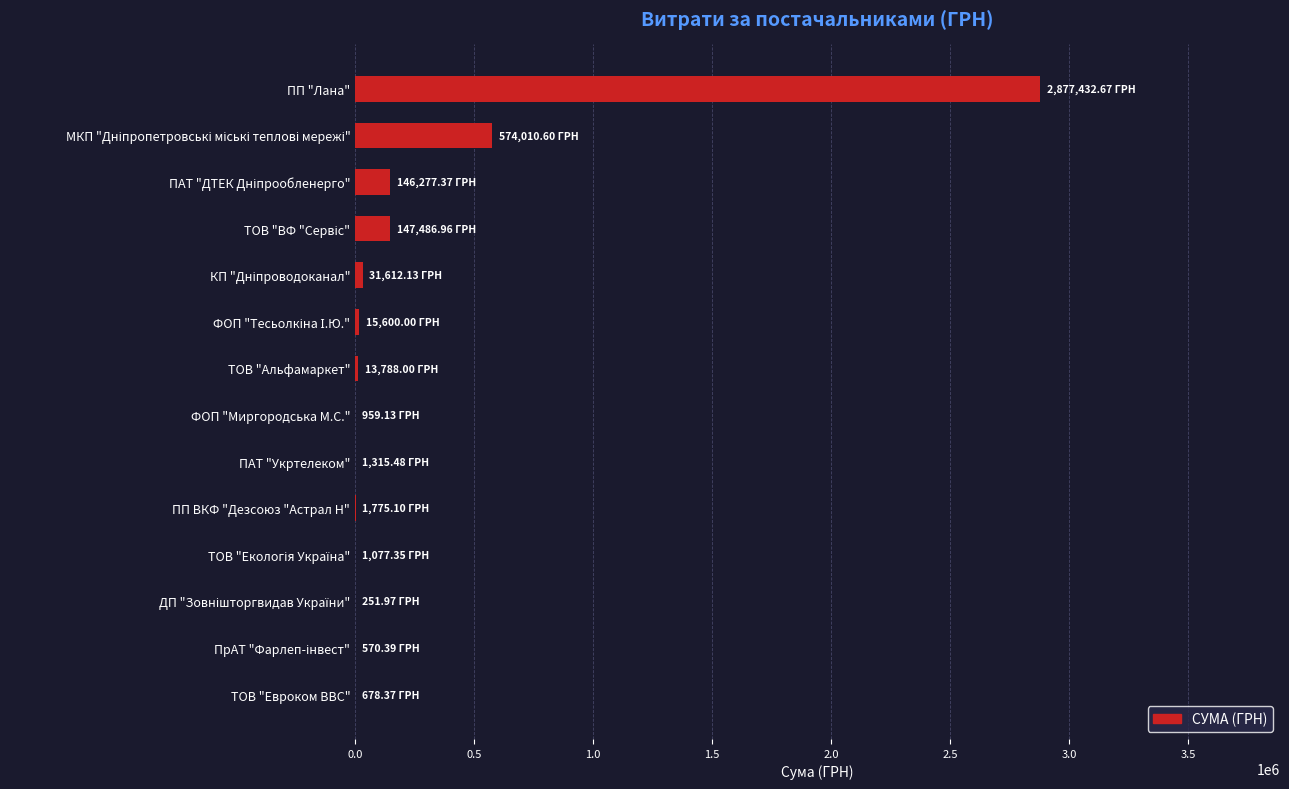

Between ПП "Лана" and ТОВ "Евроком ВВС", which is larger?

ПП "Лана"